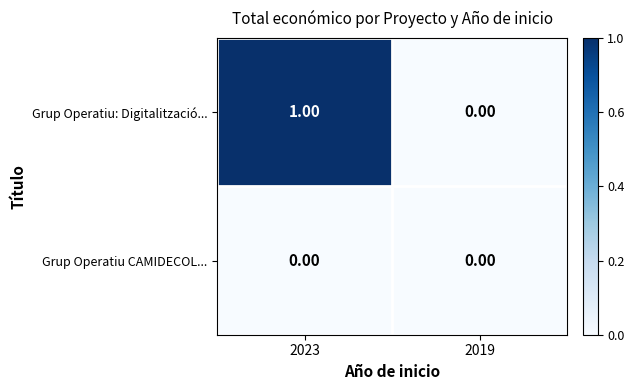

At which category is the sum across all series the highest?

2023